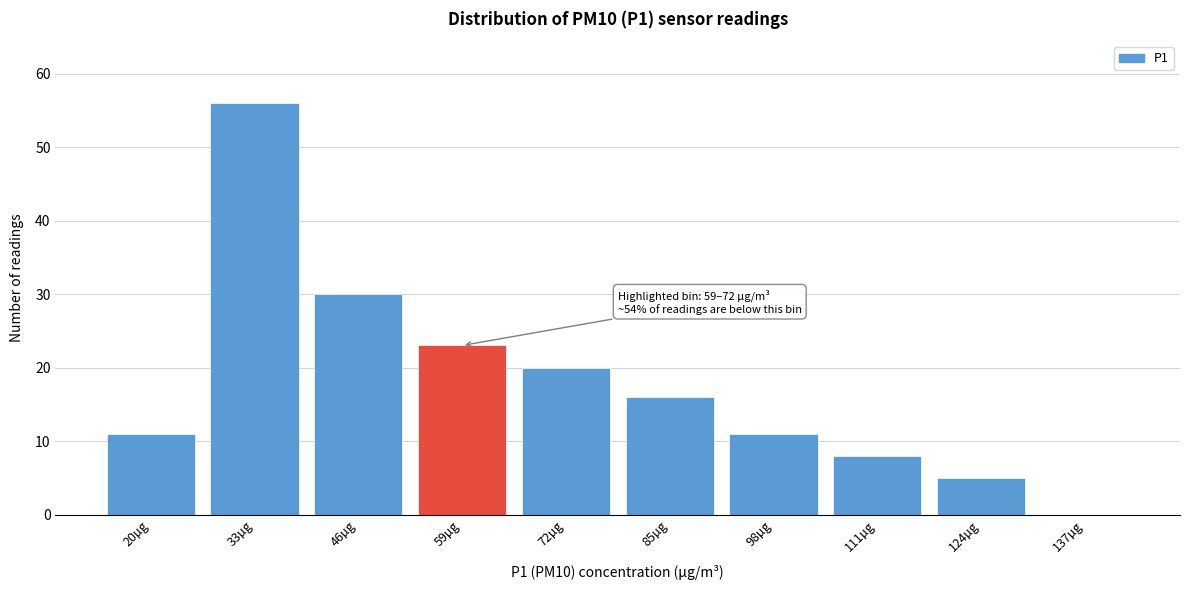

Reading left to right, what are all the values shown in this chart?

20µg=11	33µg=56	46µg=30	59µg=23	72µg=20	85µg=16	98µg=11	111µg=8	124µg=5	137µg=0